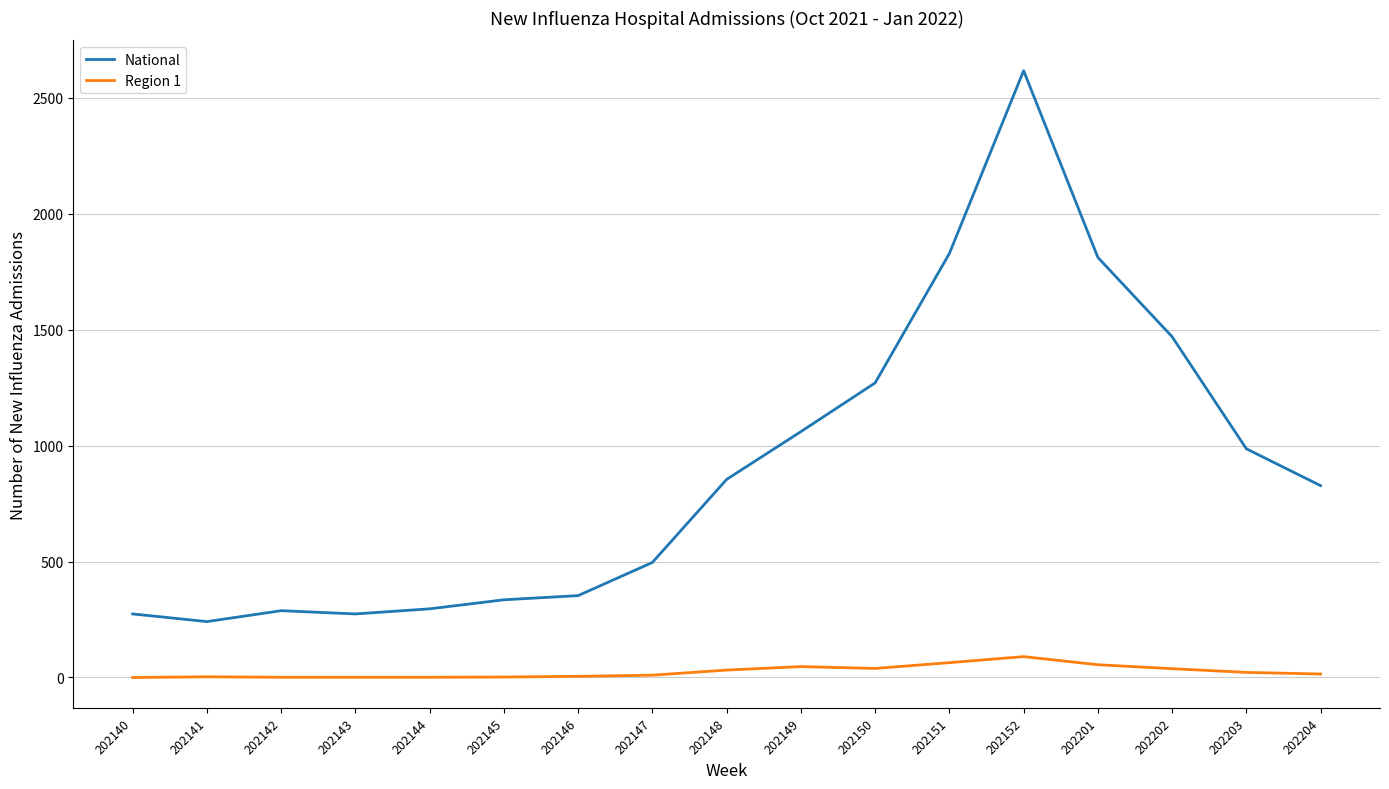

True or false: Region 1 and National cross at least once.

False